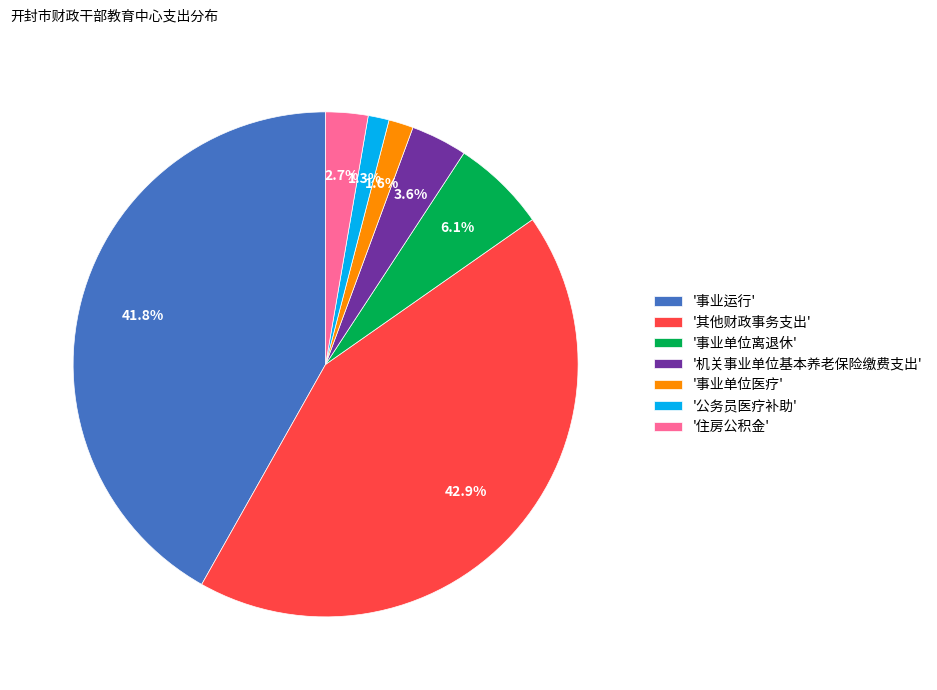

Which has a higher value, '事业单位离退休' or '事业运行'?

'事业运行'